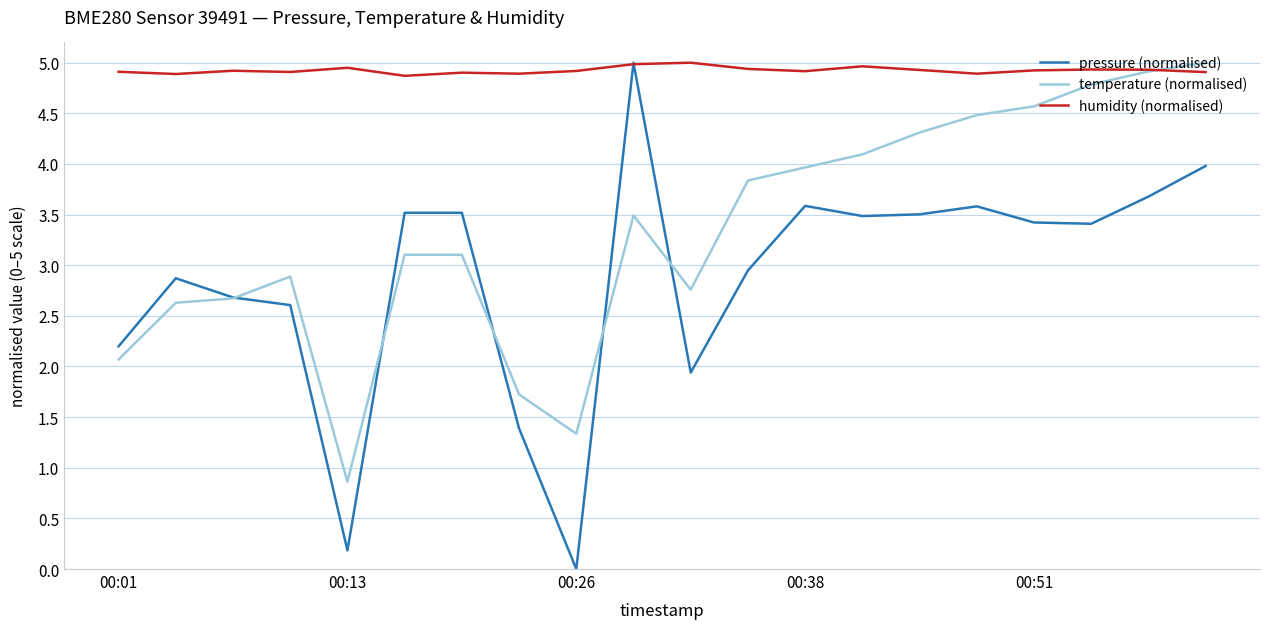

Rank the series by their average value, from lowest to highest.

pressure (normalised), temperature (normalised), humidity (normalised)